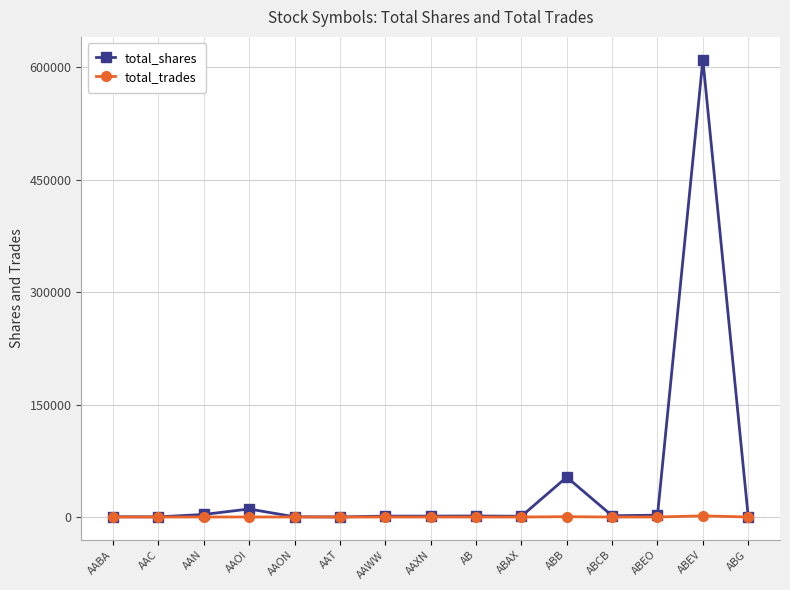

Rank the series by their average value, from highest to lowest.

total_shares, total_trades